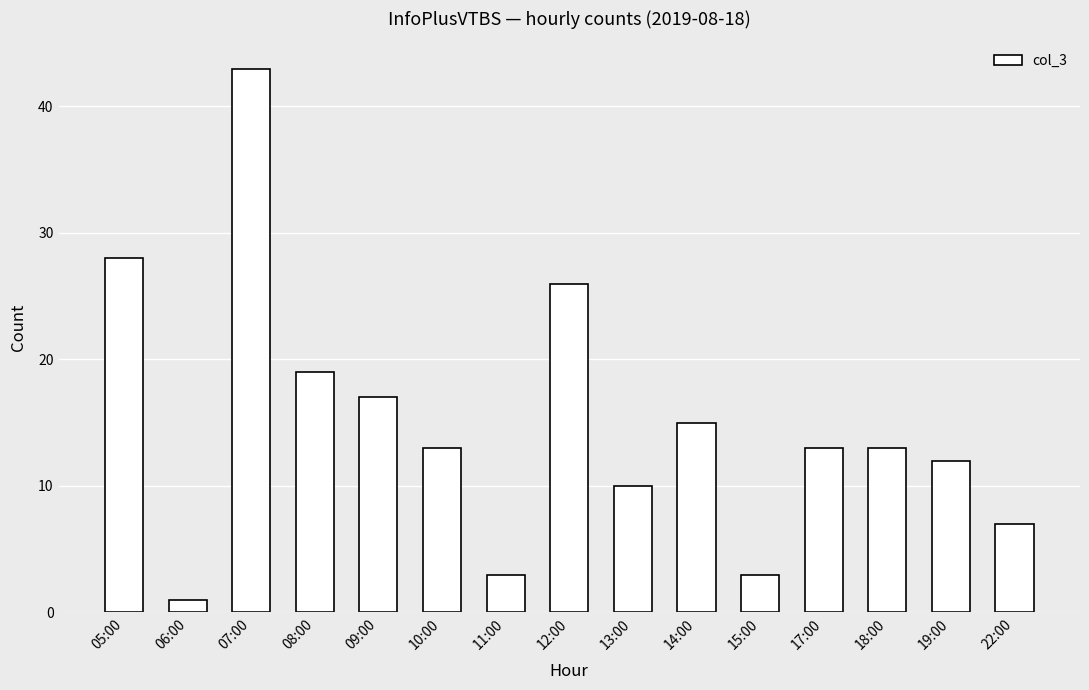

What is the greatest value displayed?

43